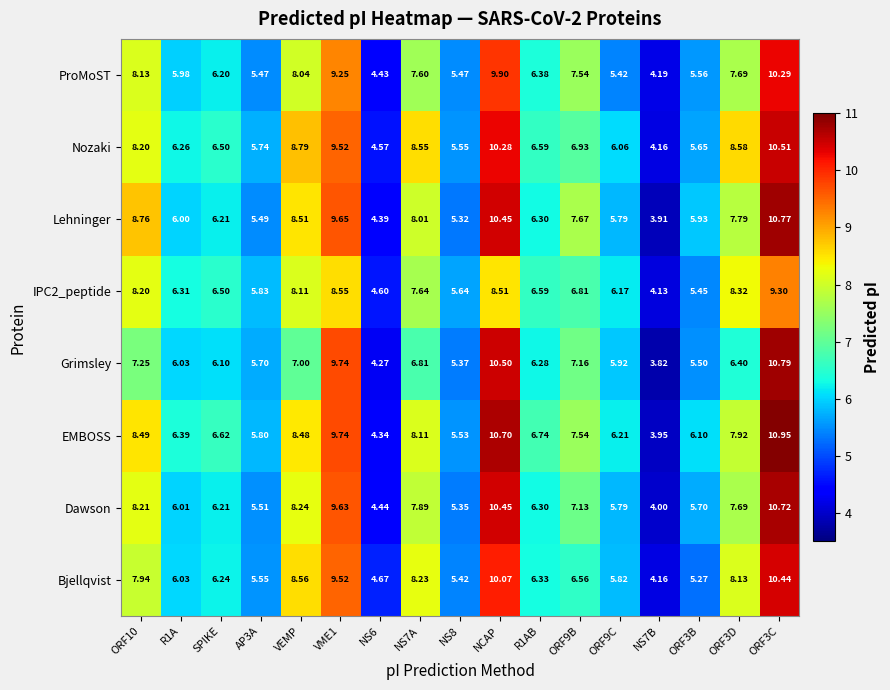

Which series has the widest spread of values?

EMBOSS